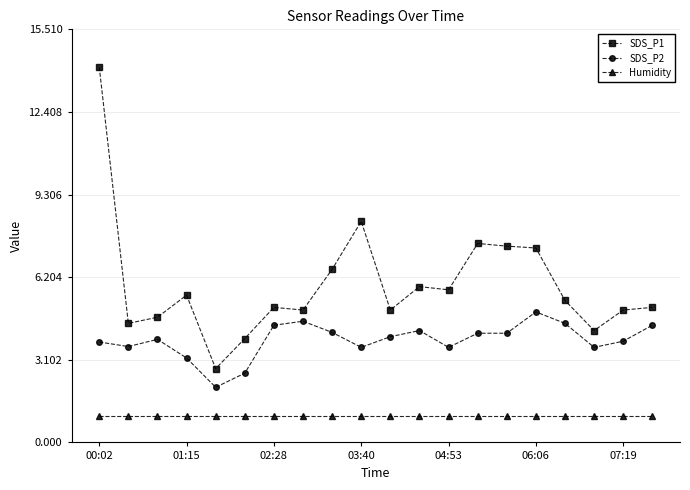

What is the highest value of the Humidity series?

1.0